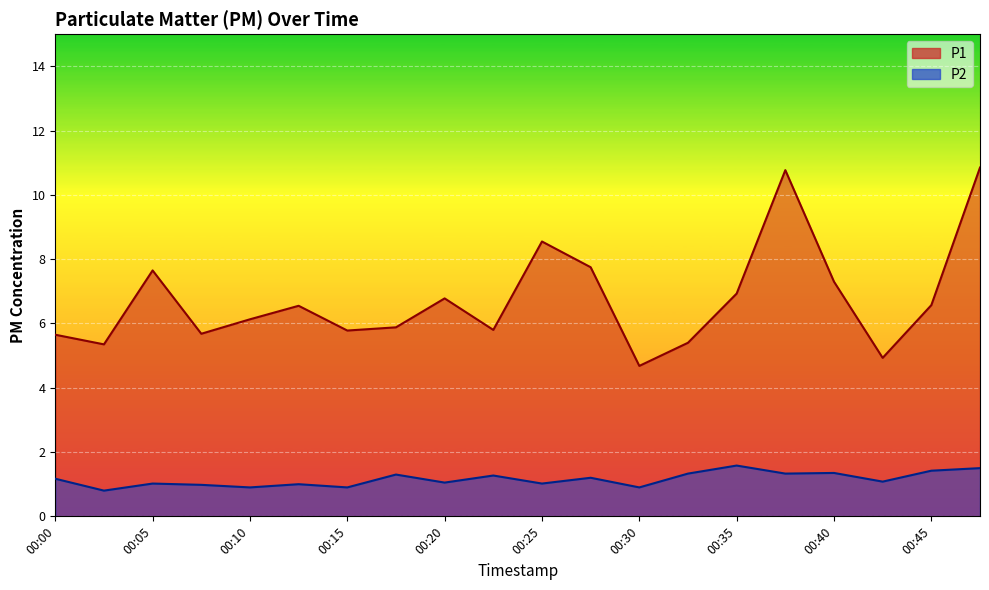

Reading right to left, list all the values displayed in this chart.

P1: 00:47=10.8	00:45=6.6	00:42=4.9	00:40=7.3	00:37=10.8	00:35=6.9	00:32=5.4	00:30=4.7	00:27=7.8	00:25=8.6	00:22=5.8	00:20=6.8	00:17=5.9	00:15=5.8	00:12=6.5	00:10=6.1	00:07=5.7	00:05=7.7	00:02=5.3	00:00=5.7
P2: 00:47=1.5	00:45=1.4	00:42=1.1	00:40=1.4	00:37=1.3	00:35=1.6	00:32=1.3	00:30=0.9	00:27=1.2	00:25=1.0	00:22=1.3	00:20=1.1	00:17=1.3	00:15=0.9	00:12=1.0	00:10=0.9	00:07=1.0	00:05=1.0	00:02=0.8	00:00=1.2